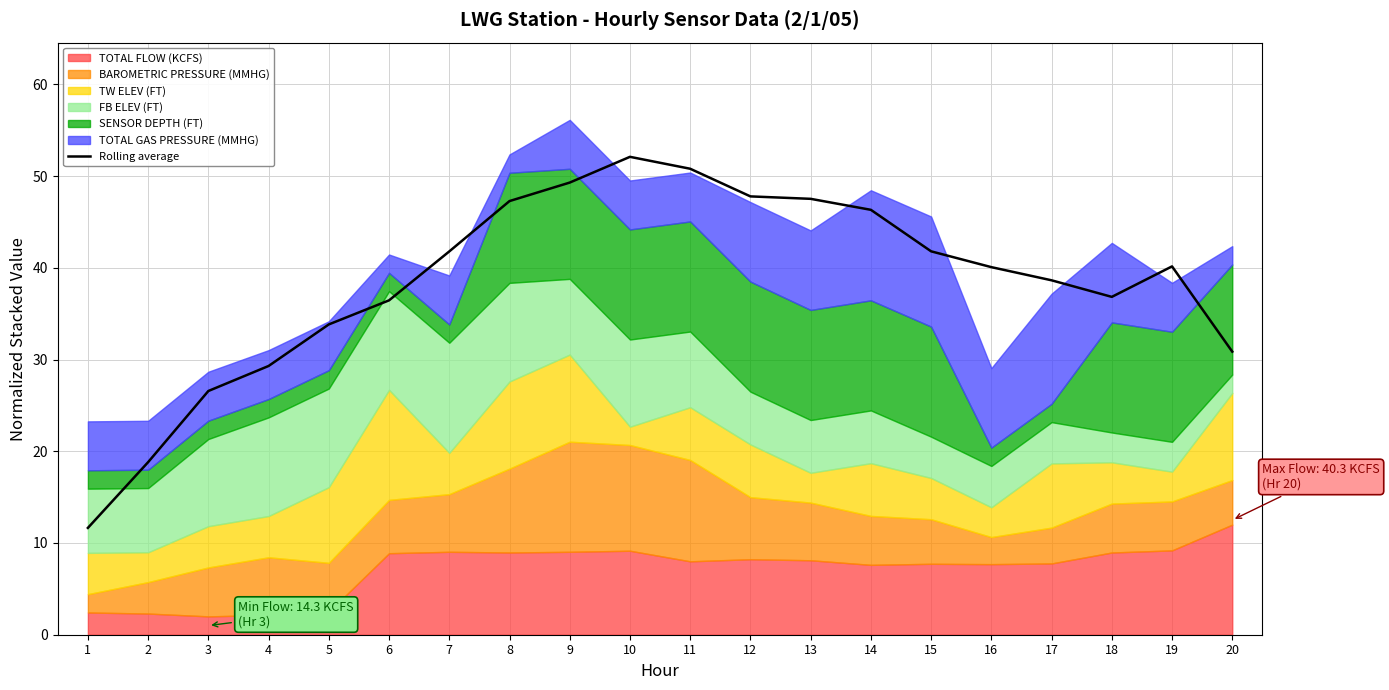

Reading right to left, transcribe all the data shown in this chart.

20=30.9	19=40.2	18=36.8	17=38.6	16=40.1	15=41.8	14=46.3	13=47.5	12=47.8	11=50.8	10=52.1	9=49.3	8=47.3	7=41.8	6=36.4	5=33.8	4=29.3	3=26.6	2=18.8	1=11.6